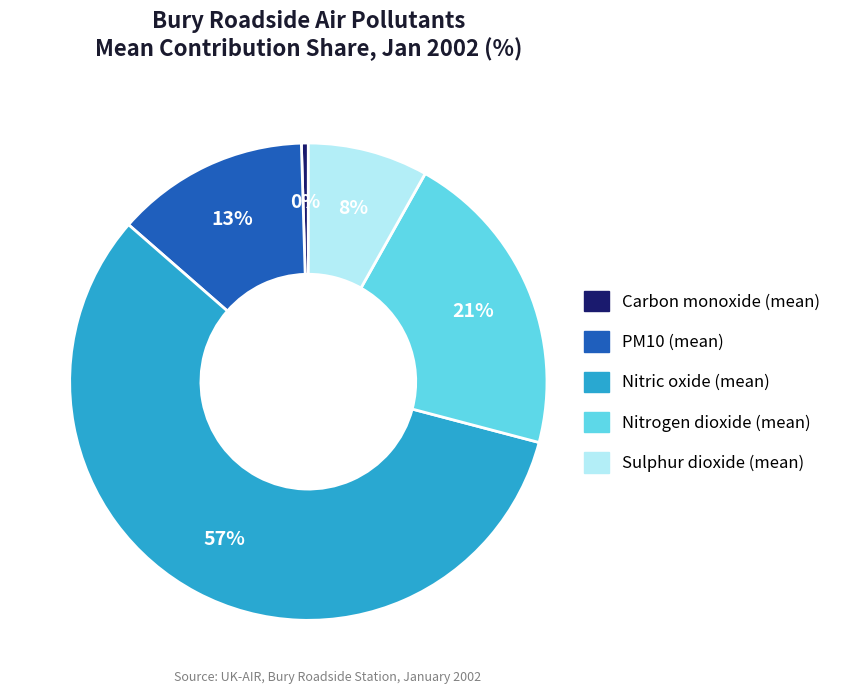

Which has a higher value, Carbon monoxide (mean) or PM10 (mean)?

PM10 (mean)